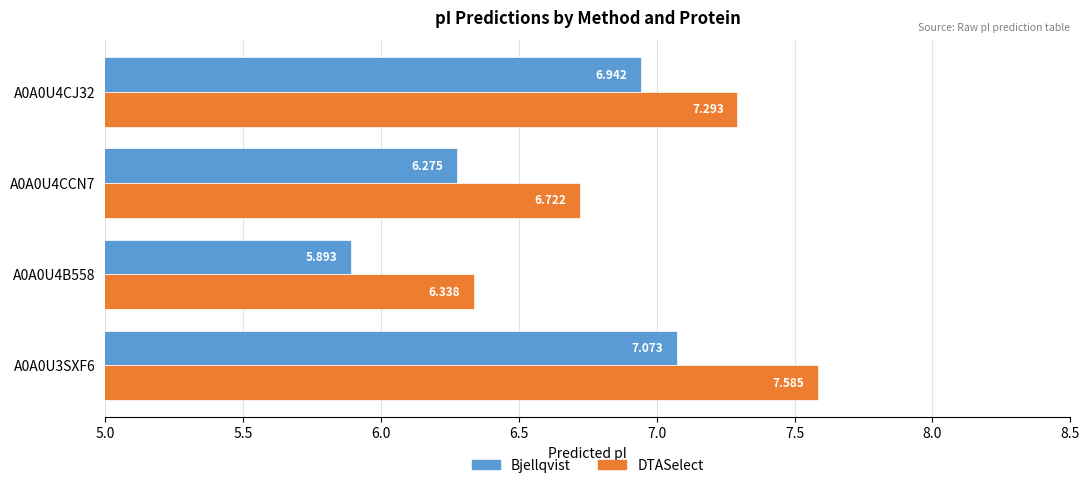

Rank the series by their maximum value, from lowest to highest.

Bjellqvist, DTASelect